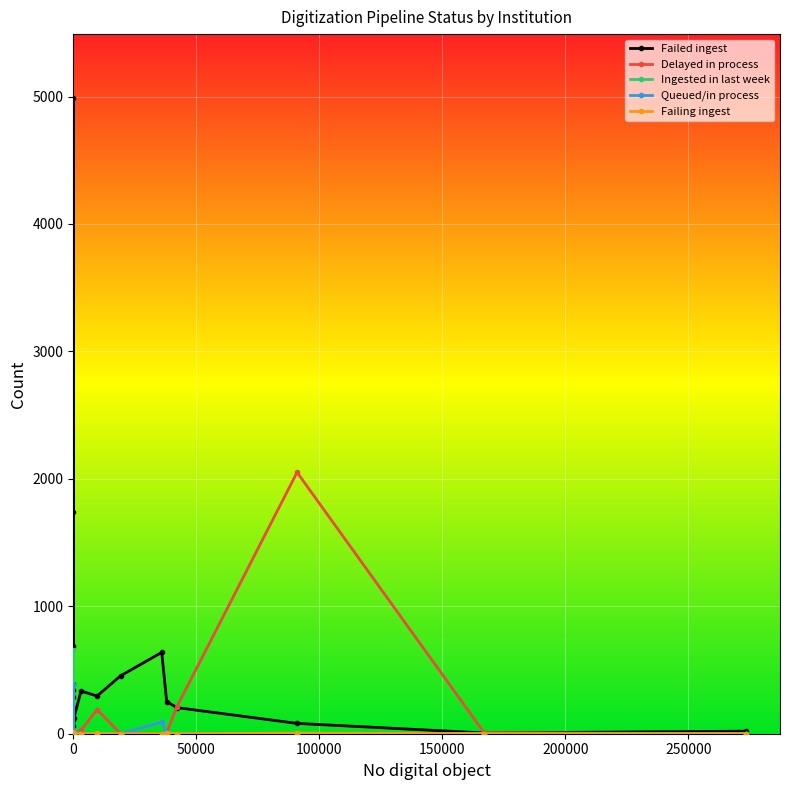

What is the highest value of the Delayed in process series?

2051